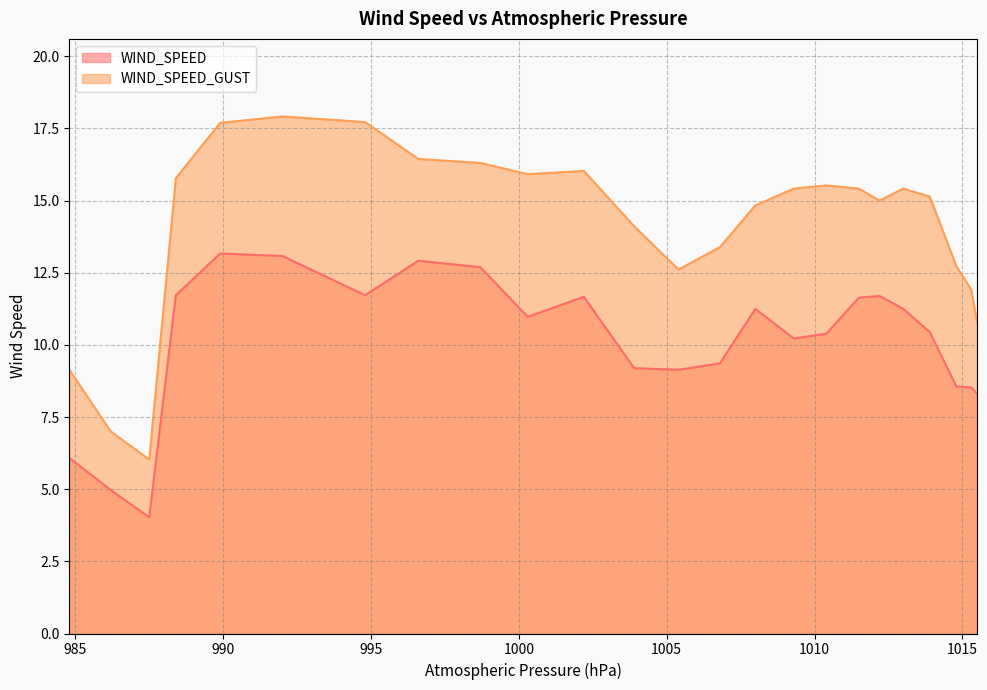

List the series in order of their peak value, lowest first.

WIND_SPEED, WIND_SPEED_GUST